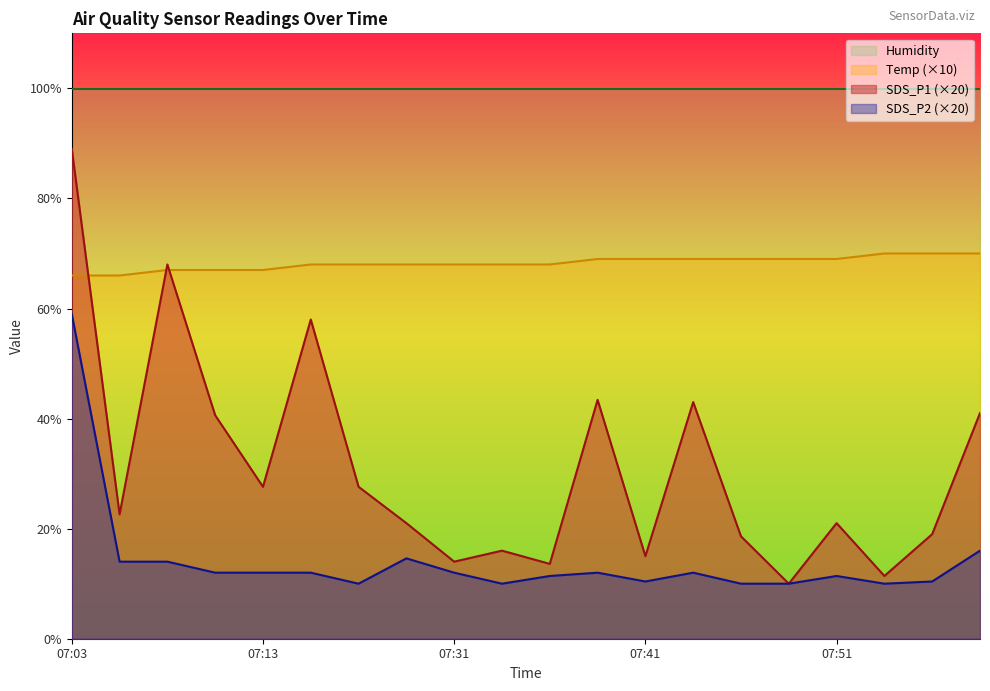

How many values in the SDS_P2 series are below 12?

9